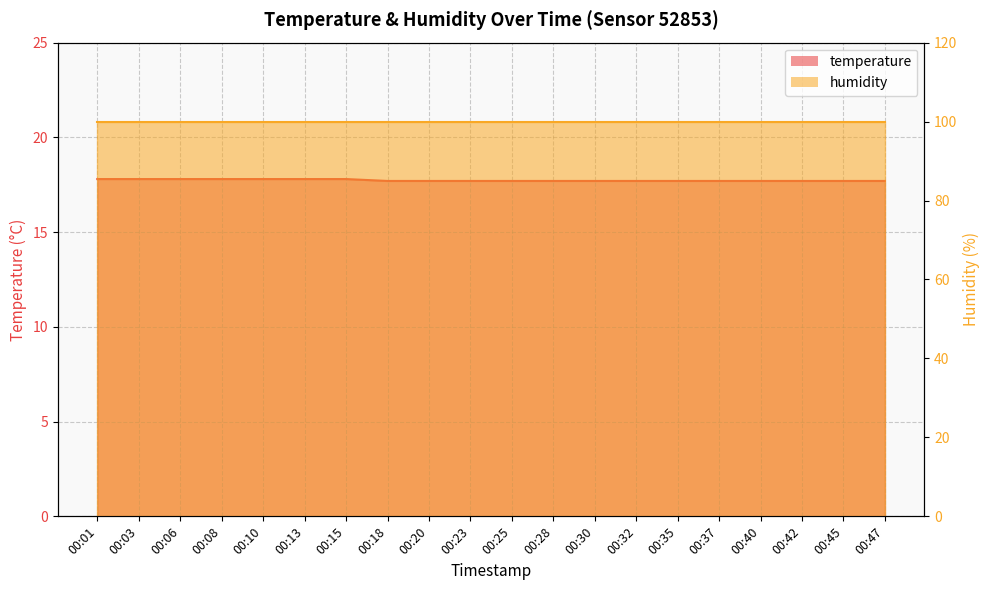

What is the difference between the second highest and minimum values?

0.1